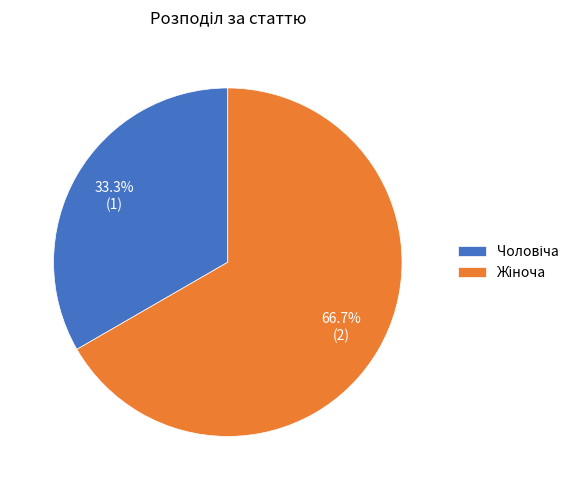

Is there any slice that represents more than half of the pie?

Yes